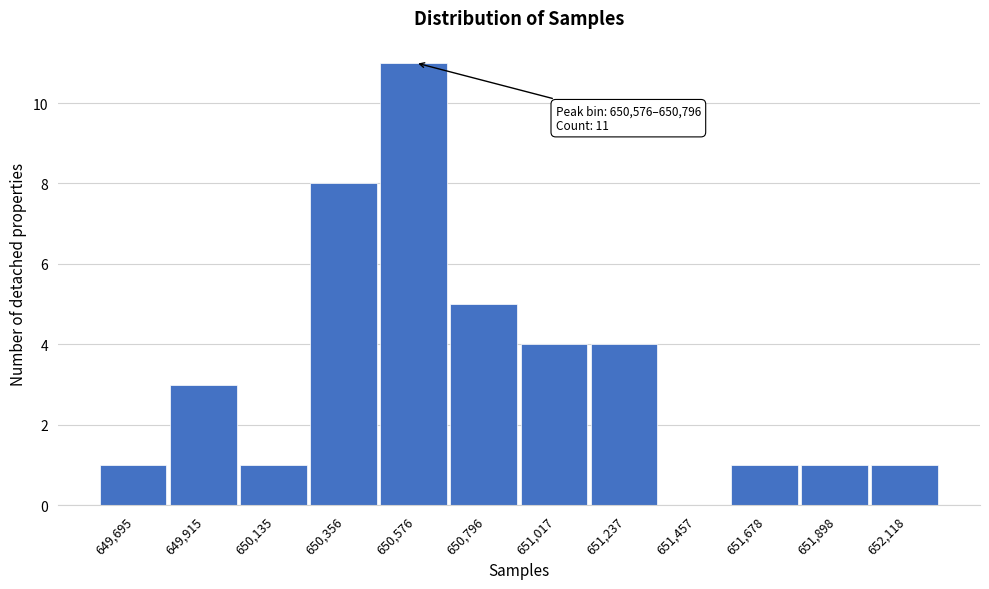

Reading right to left, what are all the values shown in this chart?

652,118=1	651,898=1	651,678=1	651,457=0	651,237=4	651,017=4	650,796=5	650,576=11	650,356=8	650,135=1	649,915=3	649,695=1